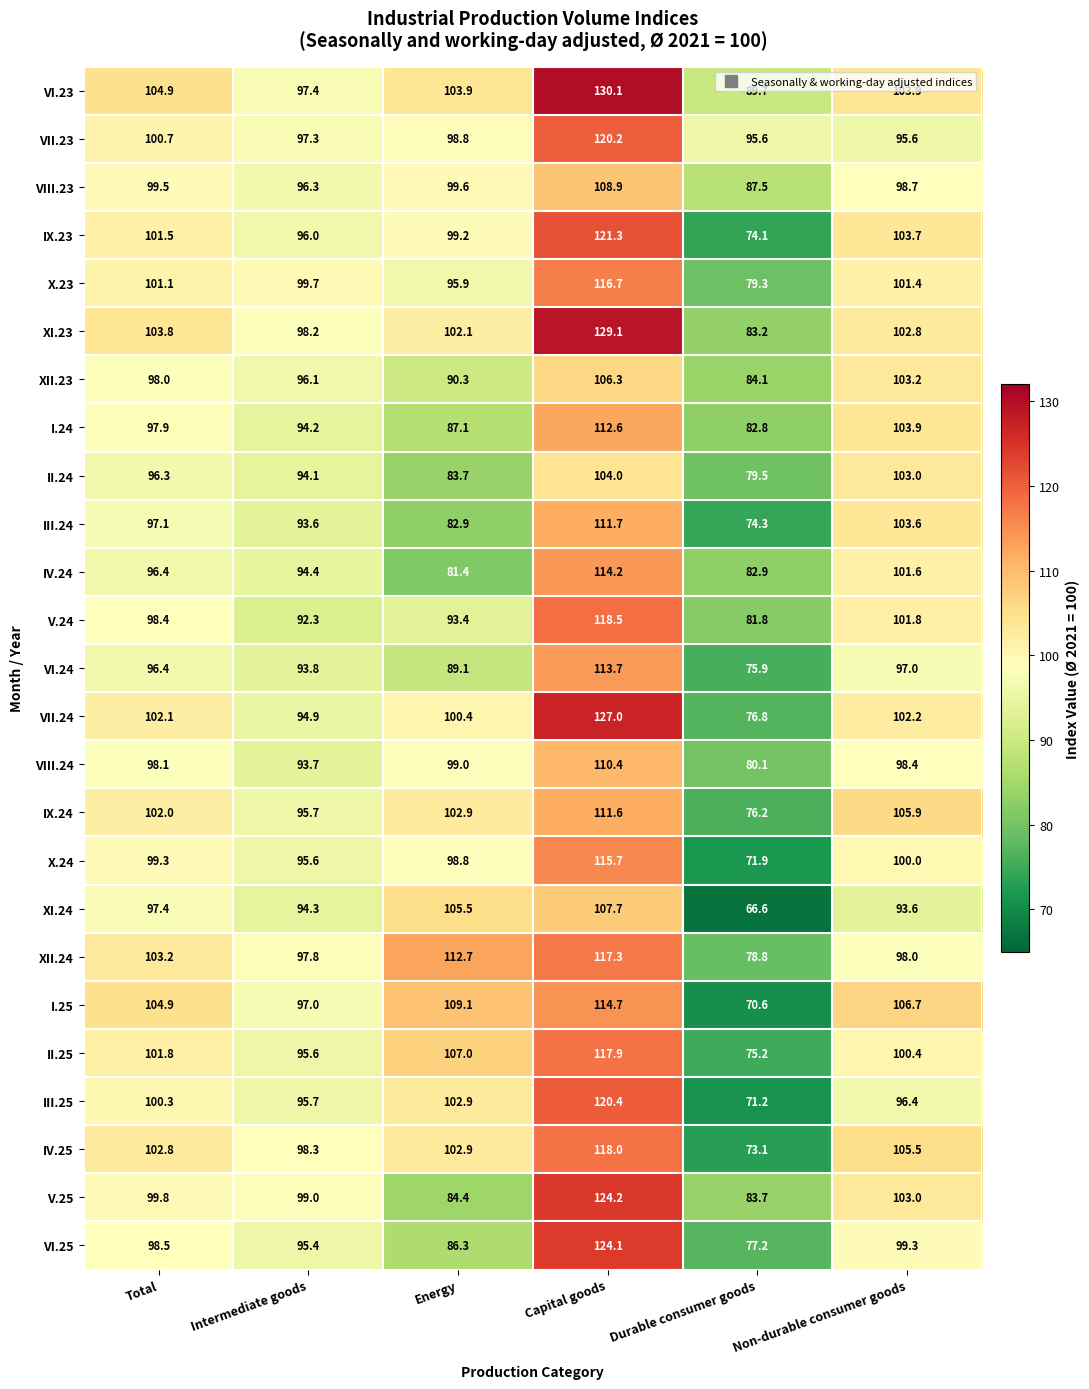

Which series has the widest spread of values?

VII.24